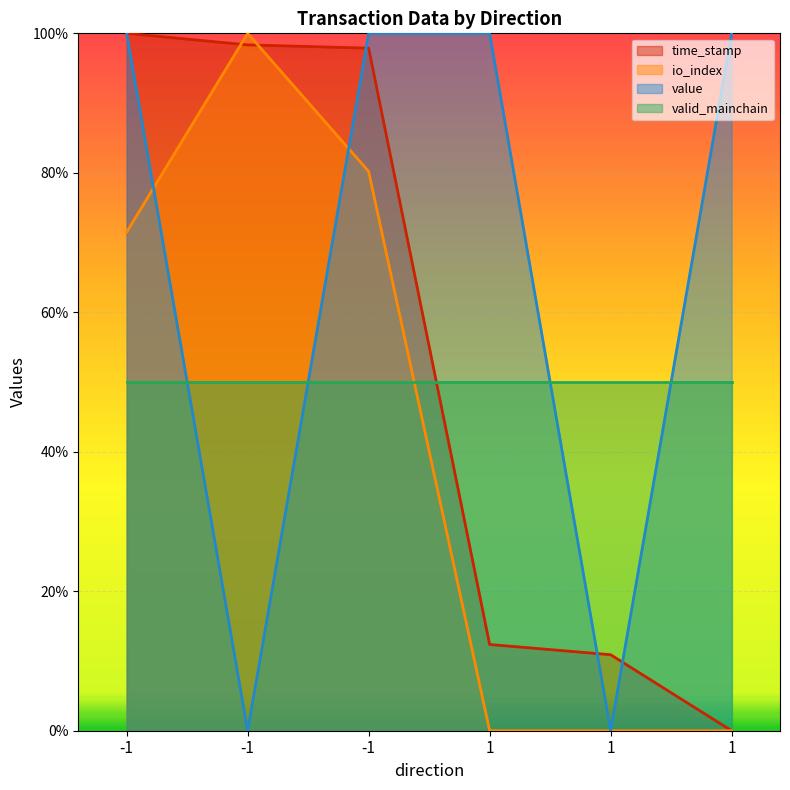

At which label does io_index first exceed 71?

-1